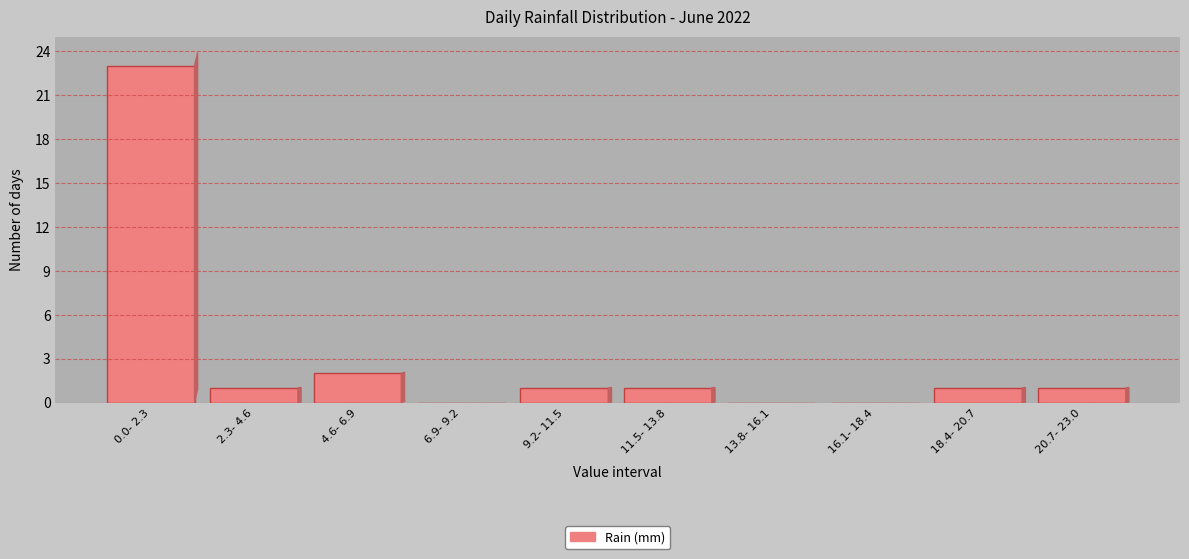

Reading right to left, list all the values displayed in this chart.

20.7- 23.0=1	18.4- 20.7=1	16.1- 18.4=0	13.8- 16.1=0	11.5- 13.8=1	9.2- 11.5=1	6.9- 9.2=0	4.6- 6.9=2	2.3- 4.6=1	0.0- 2.3=23